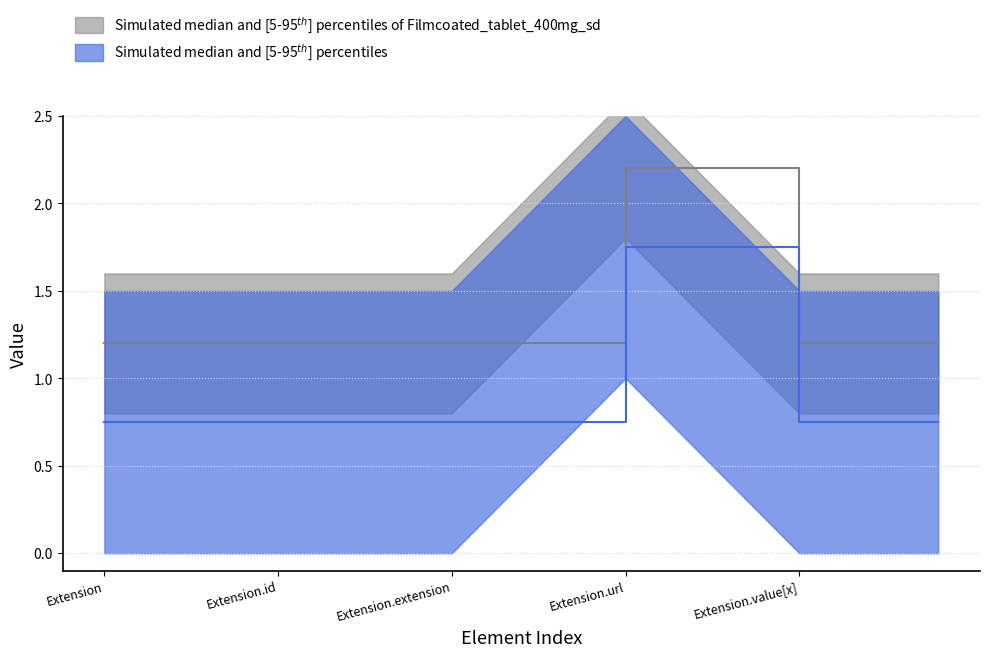

What value does the Base Min series have at Extension.url?

1